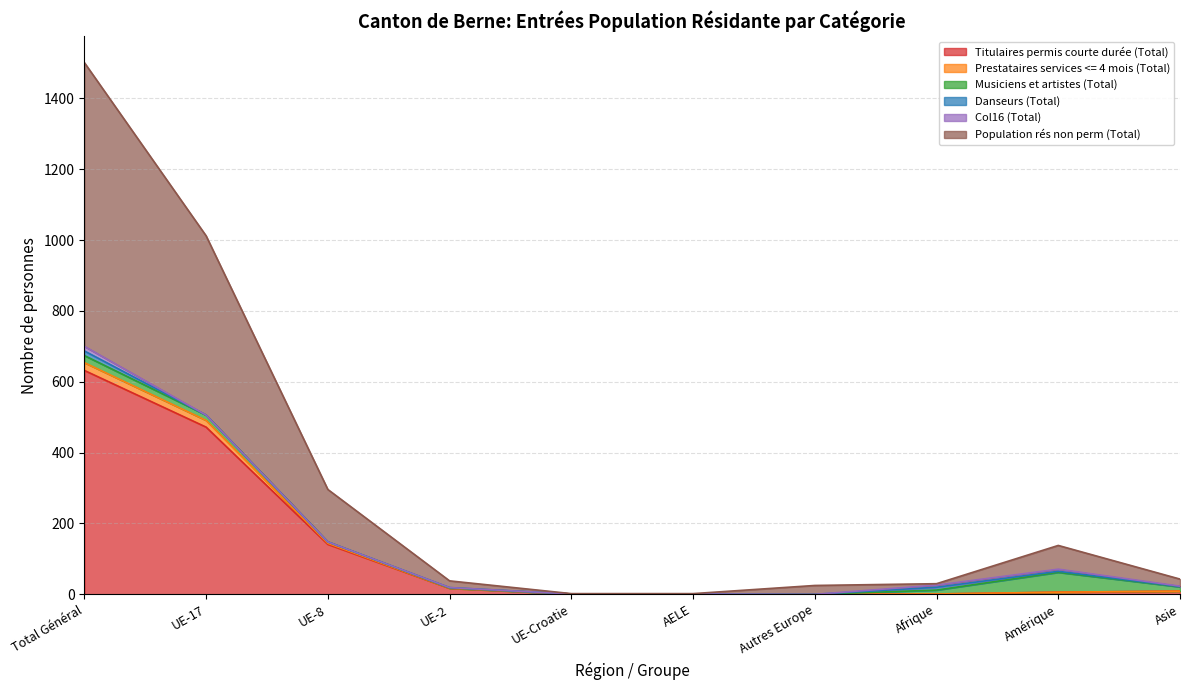

The Titulaires permis courte durée (Total) series shows 897 at Total Général. True or false?

False